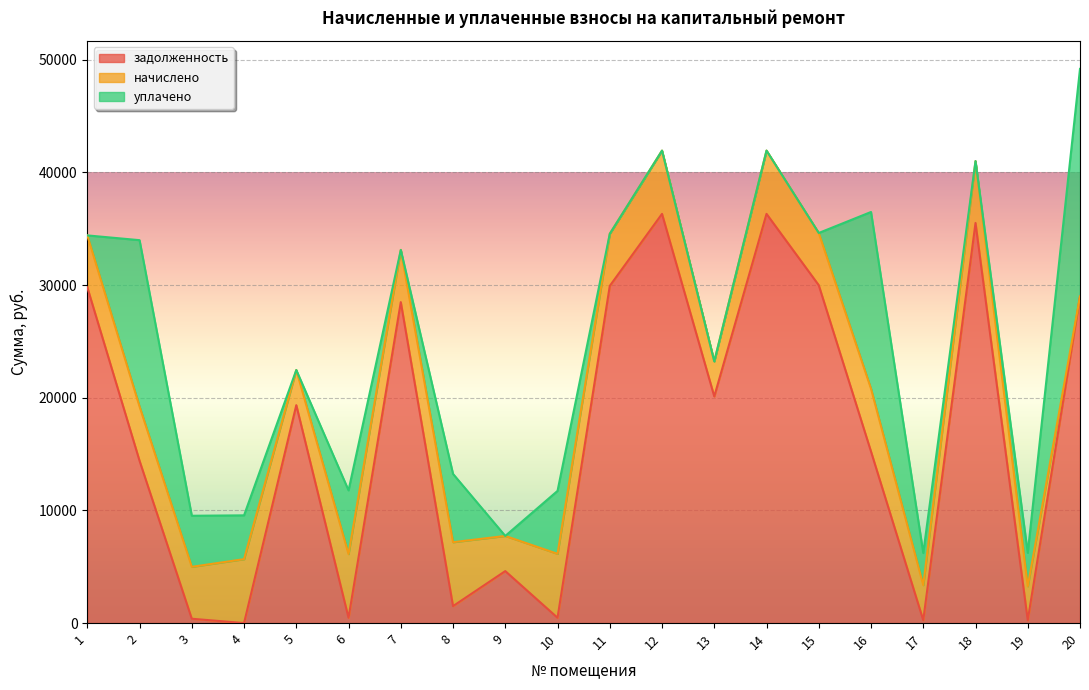

How many intersections are there between задолженность and уплачено?

12